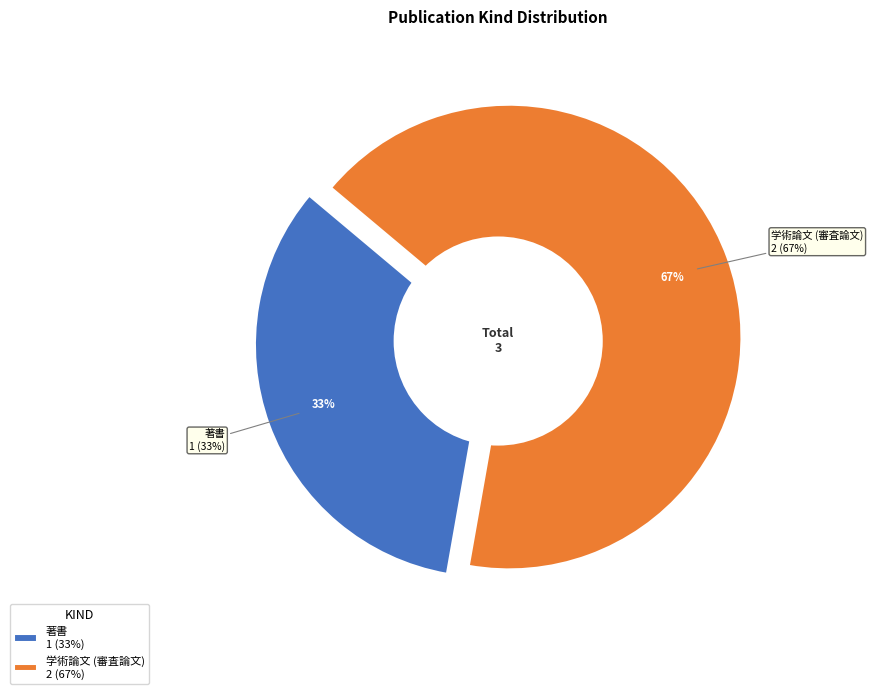

How many segments does this pie chart have?

2